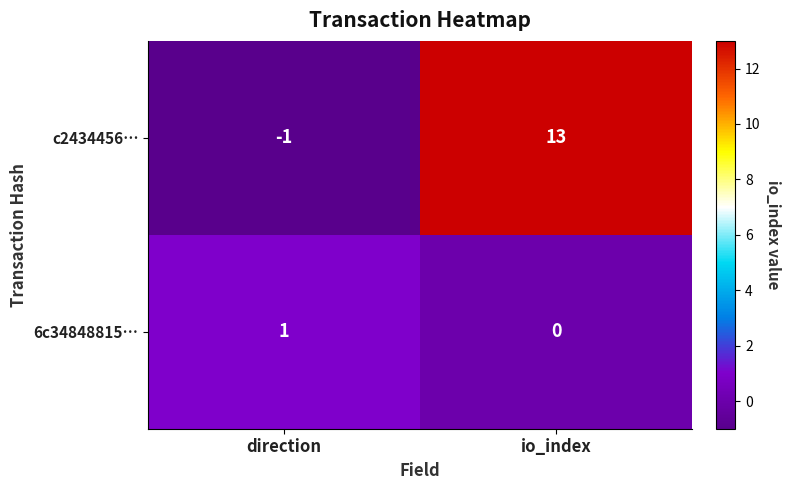

What is the maximum value for c2434456…?

13